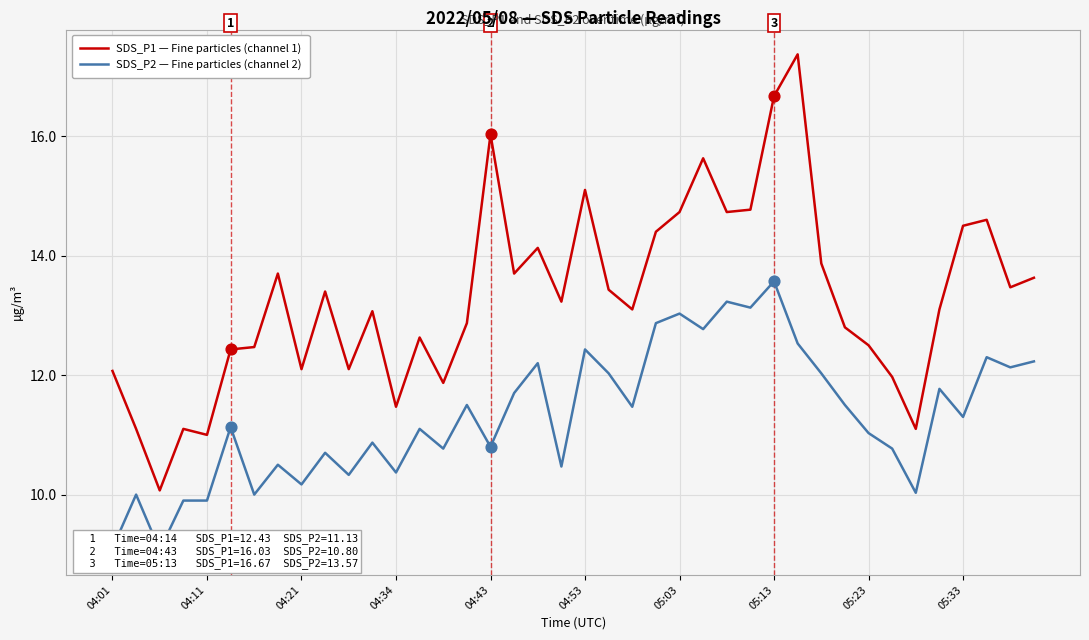

What are all the series names shown in the legend?

SDS_P1 — Fine particles (channel 1), SDS_P2 — Fine particles (channel 2)